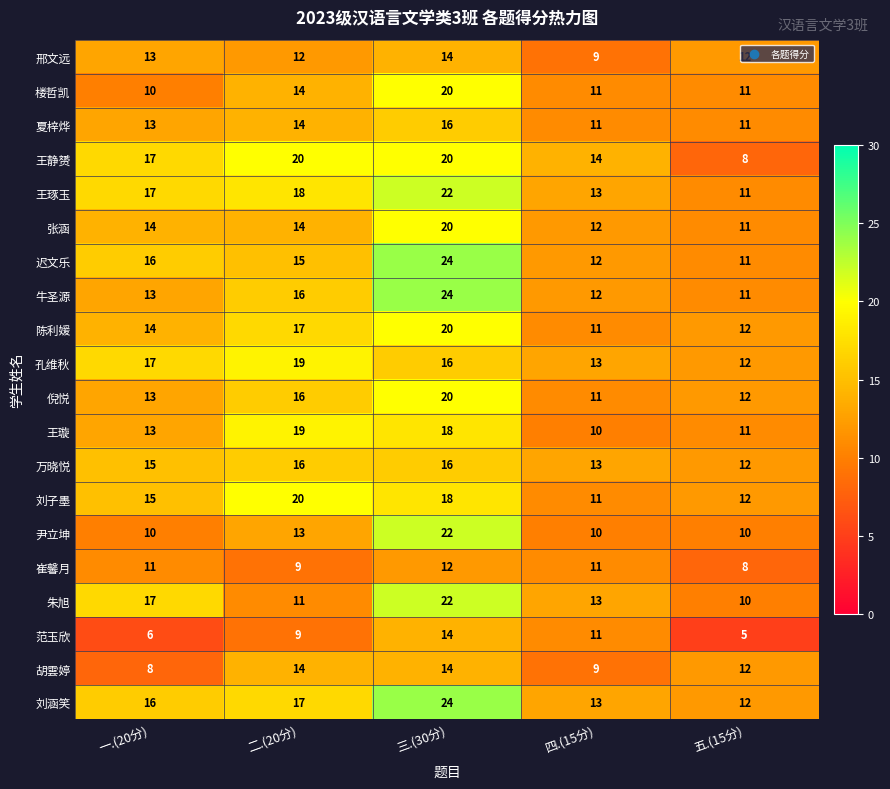

Which series has the largest total across all categories?

刘涵笑